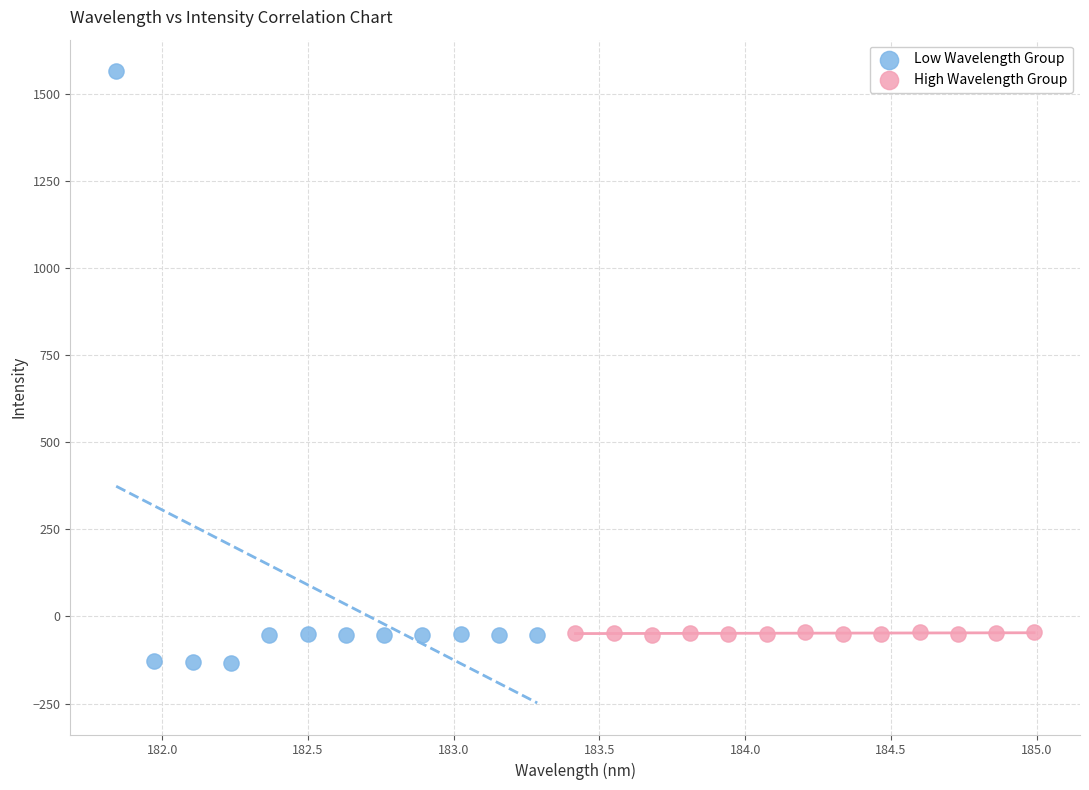

Which series reaches the minimum Y coordinate?

Low Wavelength Group